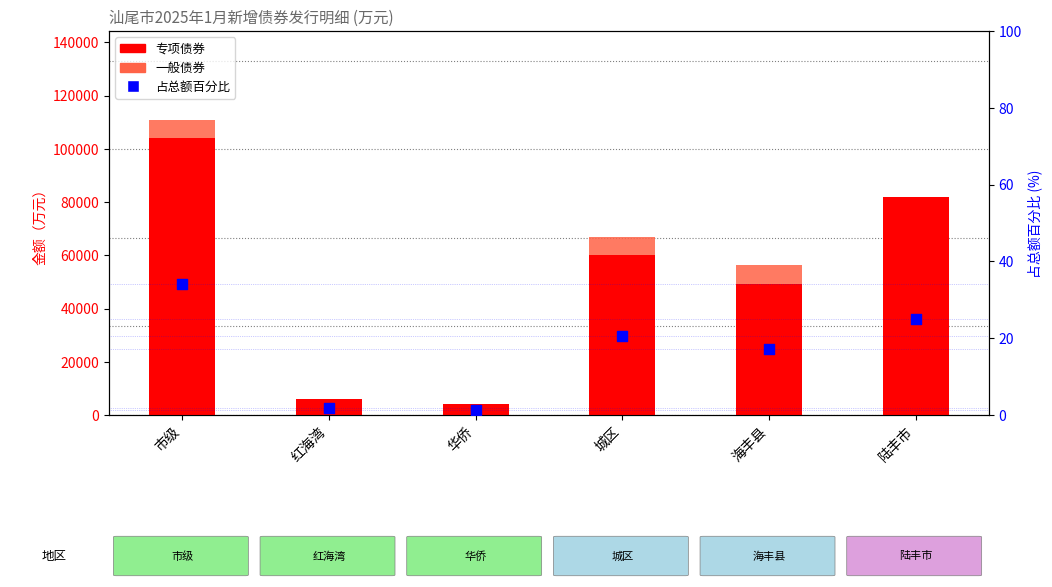

What are all the series names shown in the legend?

专项债券, 一般债券, 占总额百分比